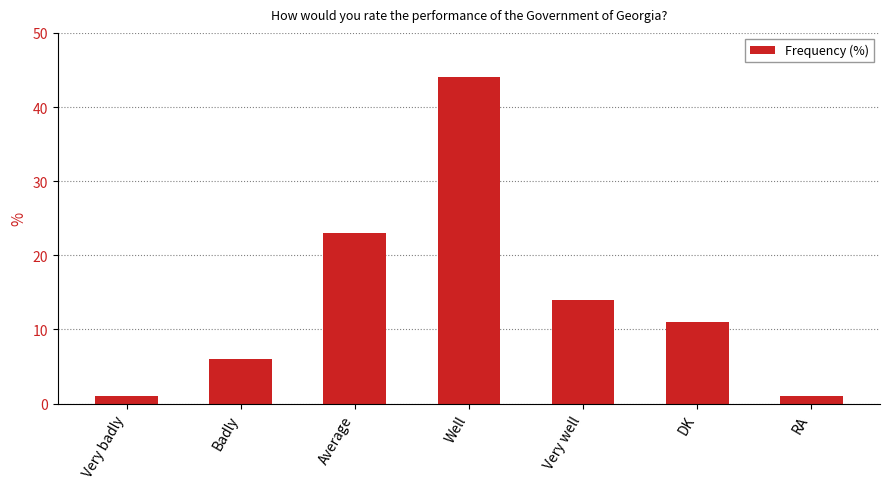

Is it true that the value at DK is 11?

True